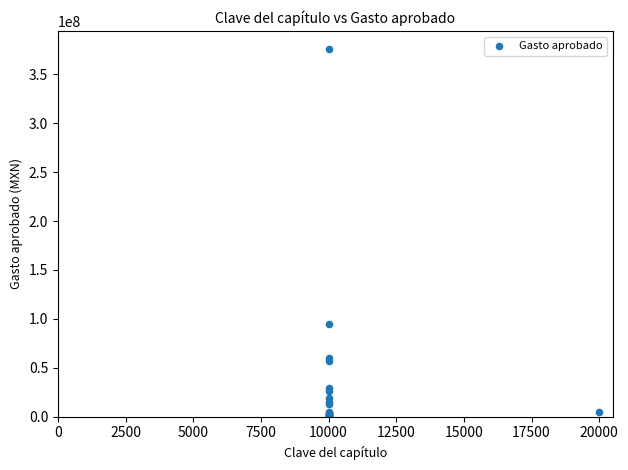

What Y value in the scatter plot is closest to 187795354?

94452436.6